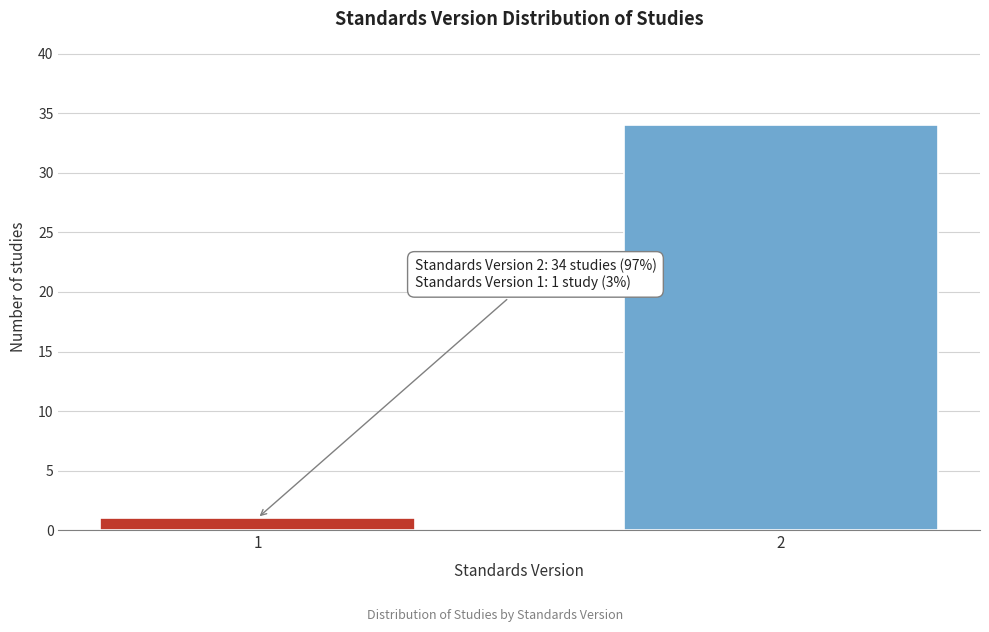

Reading right to left, list all the values displayed in this chart.

2=34	1=1